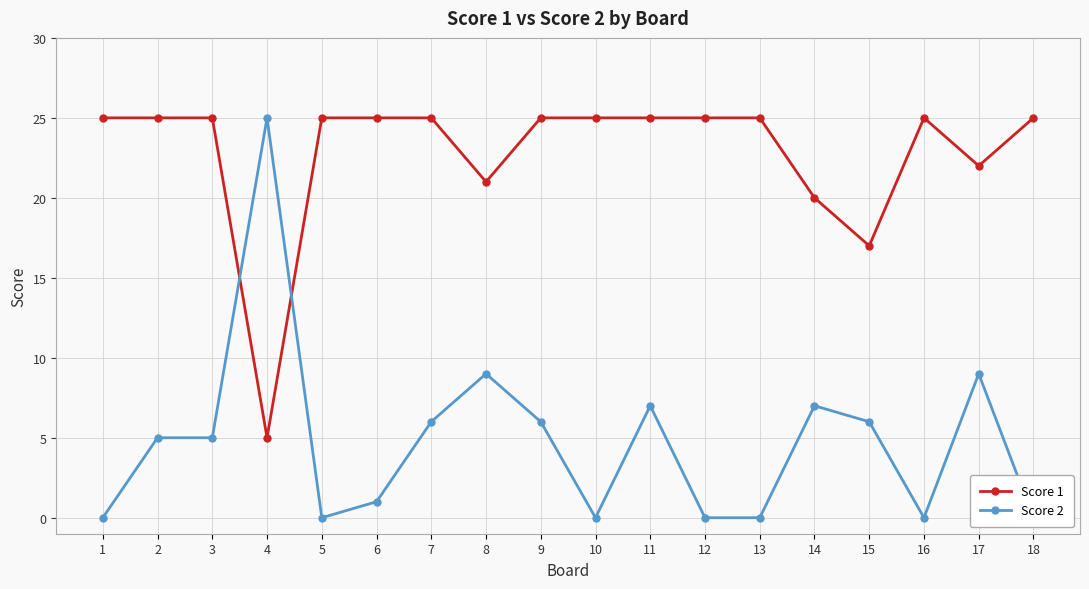

At which category does Score 2 reach its first local peak?

4